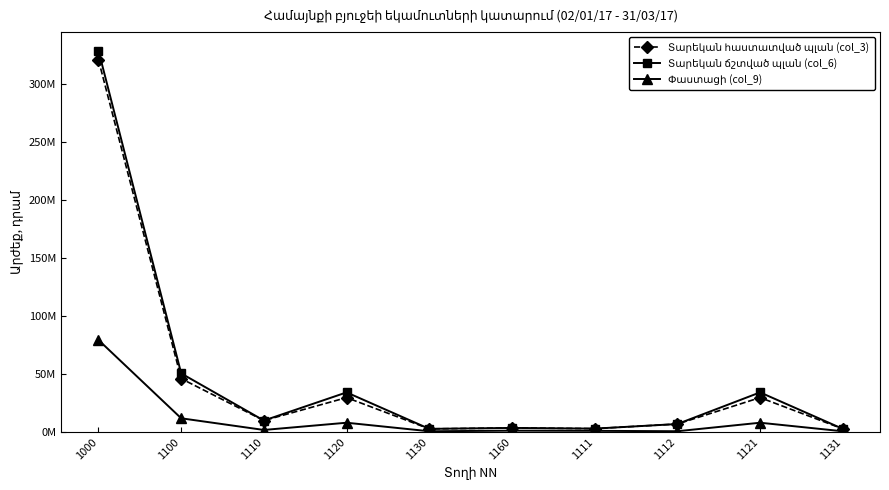

True or false: Փաստացի (col_9) and Տարեկան հաստատված պլան (col_3) intersect in this chart.

False